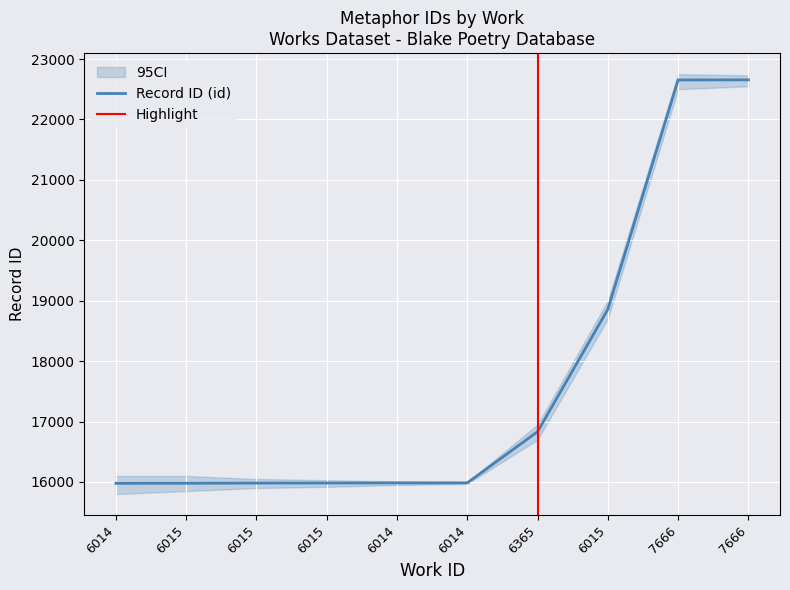

Approximately how many times larger is the value at 6015 compared to 6014?

1.2